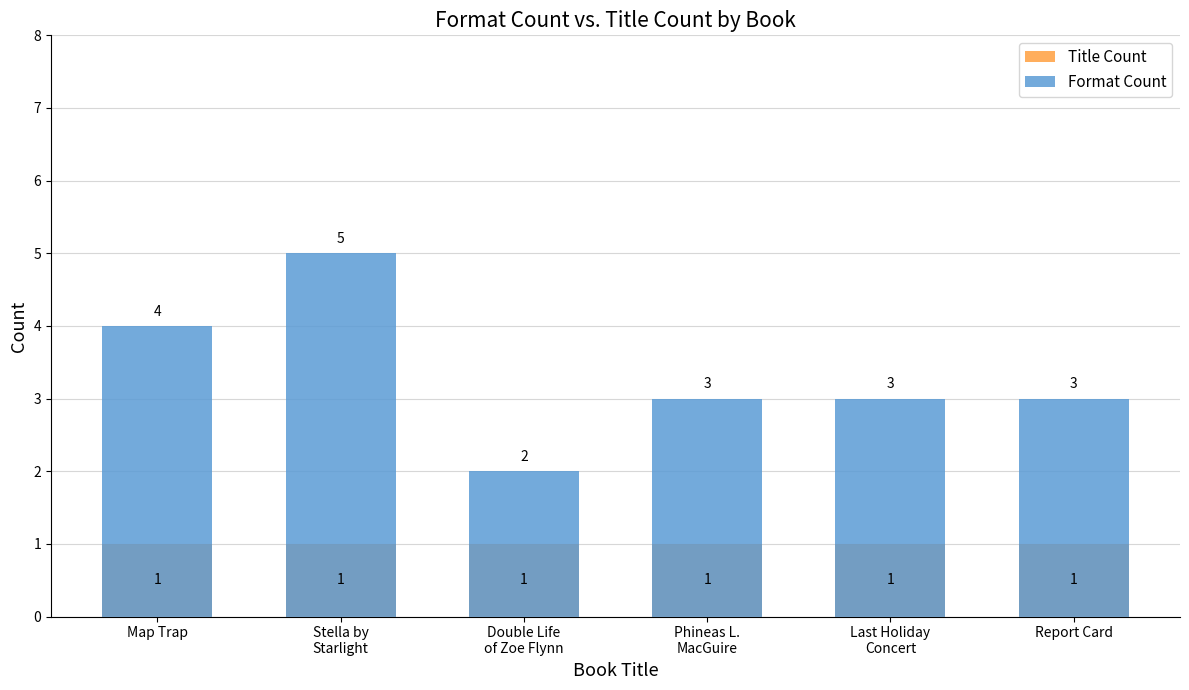

Reading left to right, list all the values displayed in this chart.

Title Count: 1	1	1	1	1	1
Format Count: 4	5	2	3	3	3